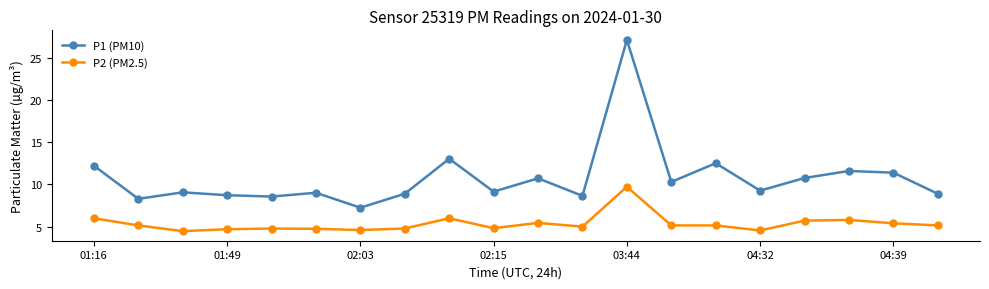

Which series has the largest range (max minus min)?

P1 (PM10)